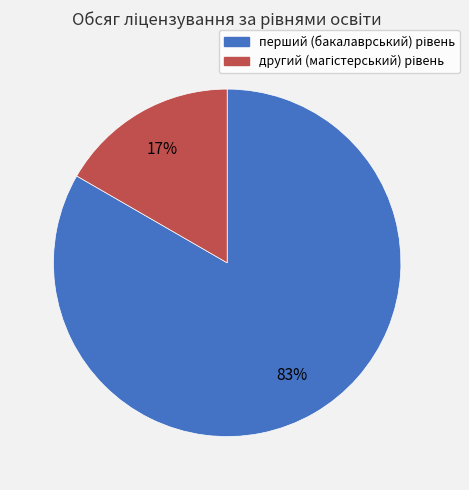

Is there a majority slice in this chart?

Yes